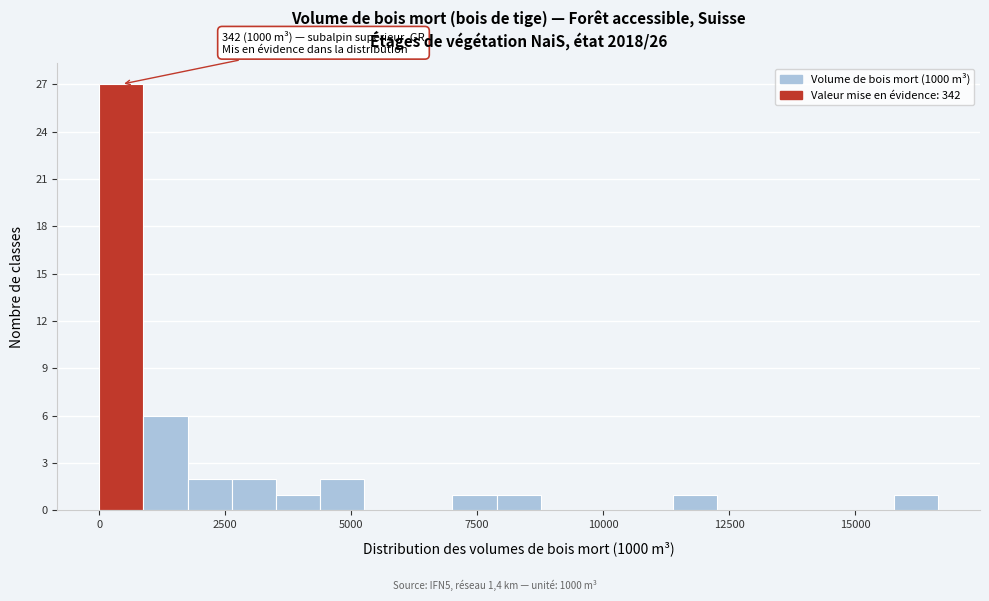

Around what value on the x-axis is the tallest bar? Give the approximate position of its centre, as read against the axis.

500